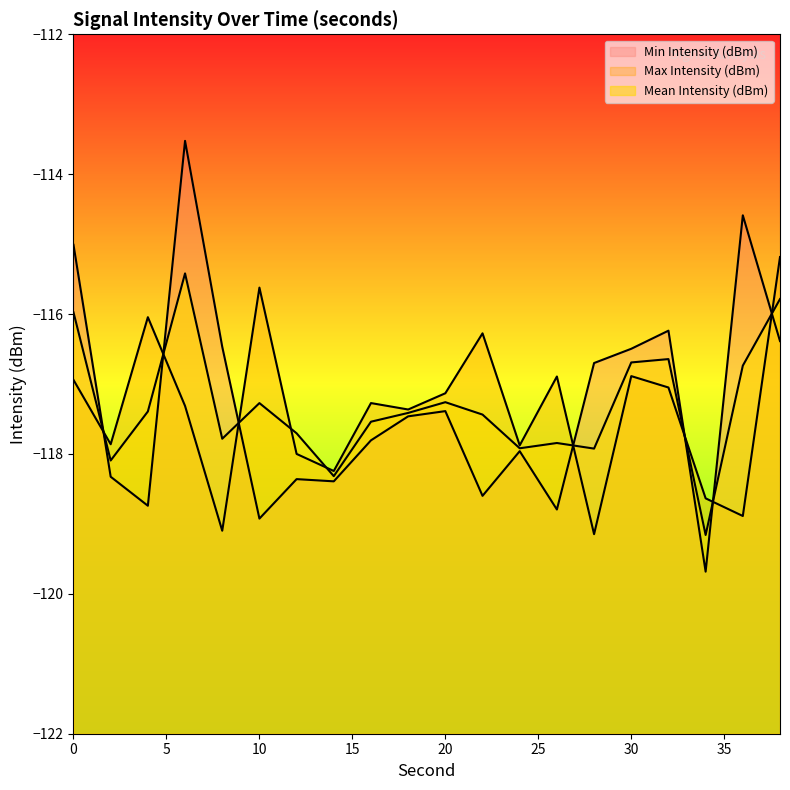

How many values in the Max Intensity (dBm) series exceed -117?

7